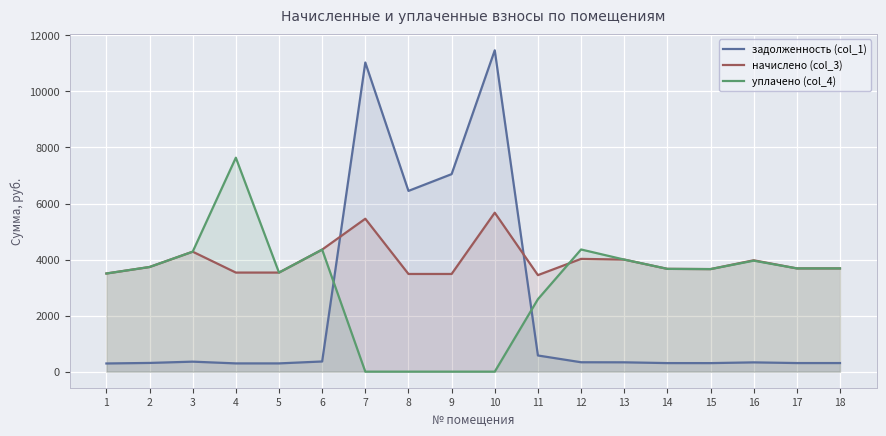

Reading left to right, extract all data points from this chart.

задолженность (col_1): 1=291.9	2=311.2	3=356.7	4=294.6	5=294.6	6=362.9	7=11031.7	8=6449.4	9=7047.6	10=11467.0	11=577.1	12=335.3	13=333.3	14=305.7	15=305.0	16=331.2	17=307.1	18=307.1
начислено (col_3): 1=3502.4	2=3734.3	3=4280.8	4=3535.6	5=3535.6	6=4355.3	7=5456.5	8=3485.9	9=3485.9	10=5671.8	11=3444.5	12=4024.1	13=3999.2	14=3668.0	15=3659.8	16=3974.4	17=3684.6	18=3684.6
уплачено (col_4): 1=3502.4	2=3734.3	3=4280.8	4=7634.8	5=3535.6	6=4355.3	7=0.0	8=0.0	9=0.0	10=0.0	11=2585.5	12=4359.4	13=3999.2	14=3668.0	15=3659.8	16=3960.3	17=3684.6	18=3684.6